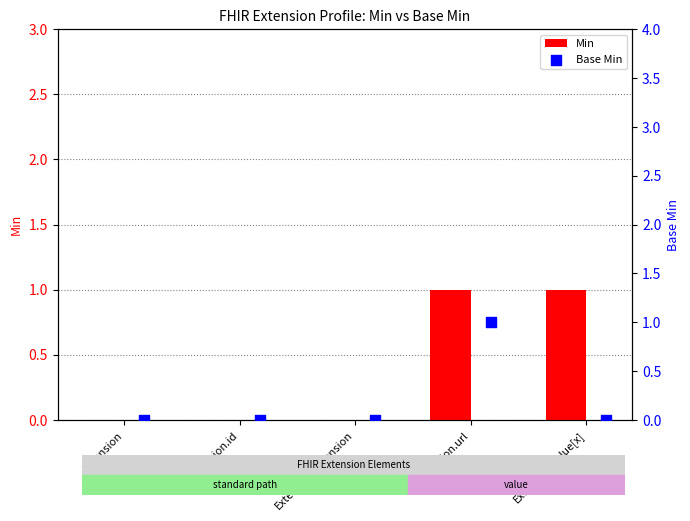

Is the value of Base Min at Extension.id greater than the value of Min at Extension.url?

No